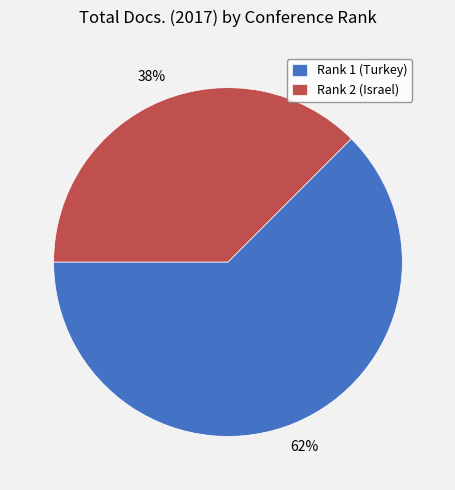

What percentage is the Rank 2 (Israel) slice, to the nearest percent?

38%